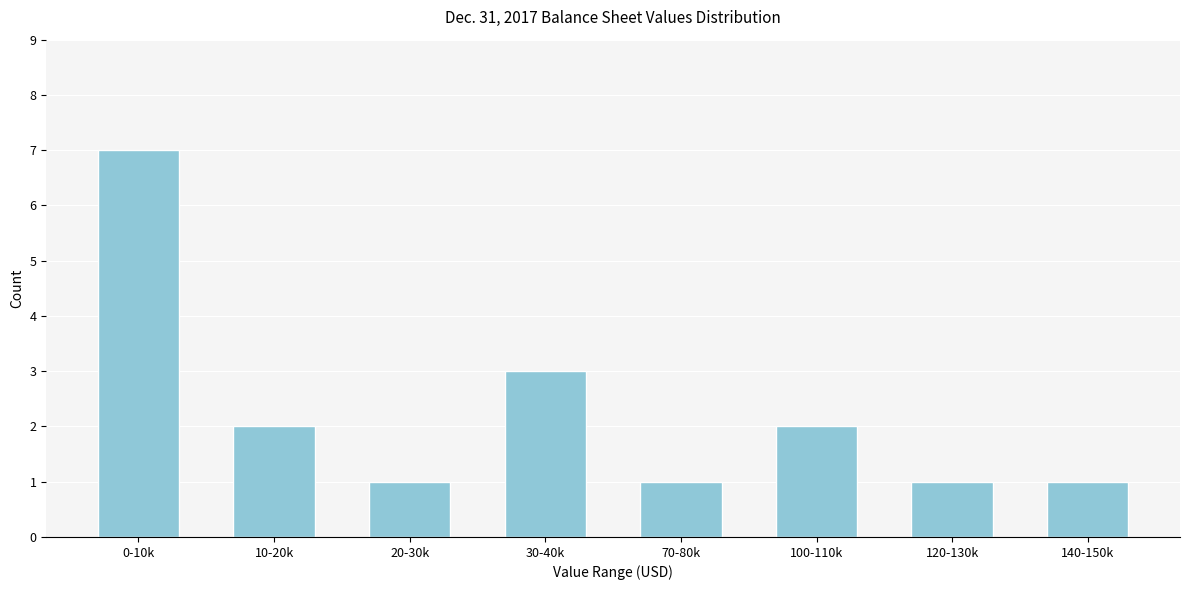

Reading left to right, list all the values displayed in this chart.

7	2	1	3	1	2	1	1